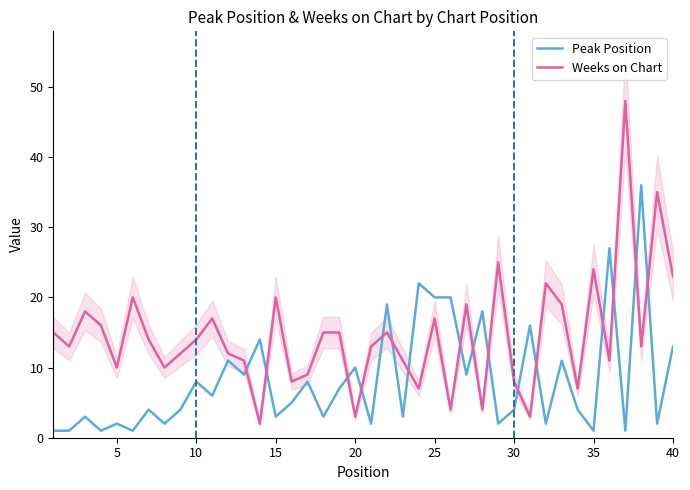

True or false: Peak Position and Weeks on Chart intersect in this chart.

True